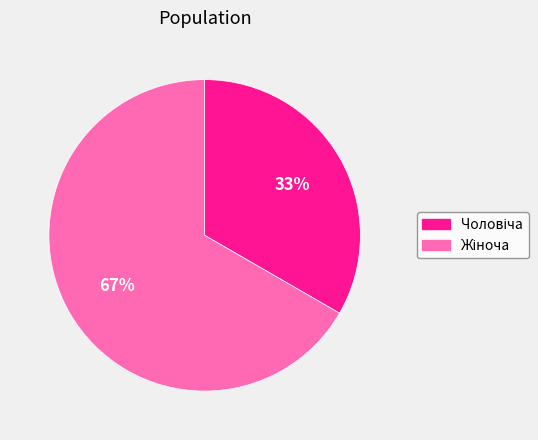

Is there any slice that represents more than half of the pie?

Yes